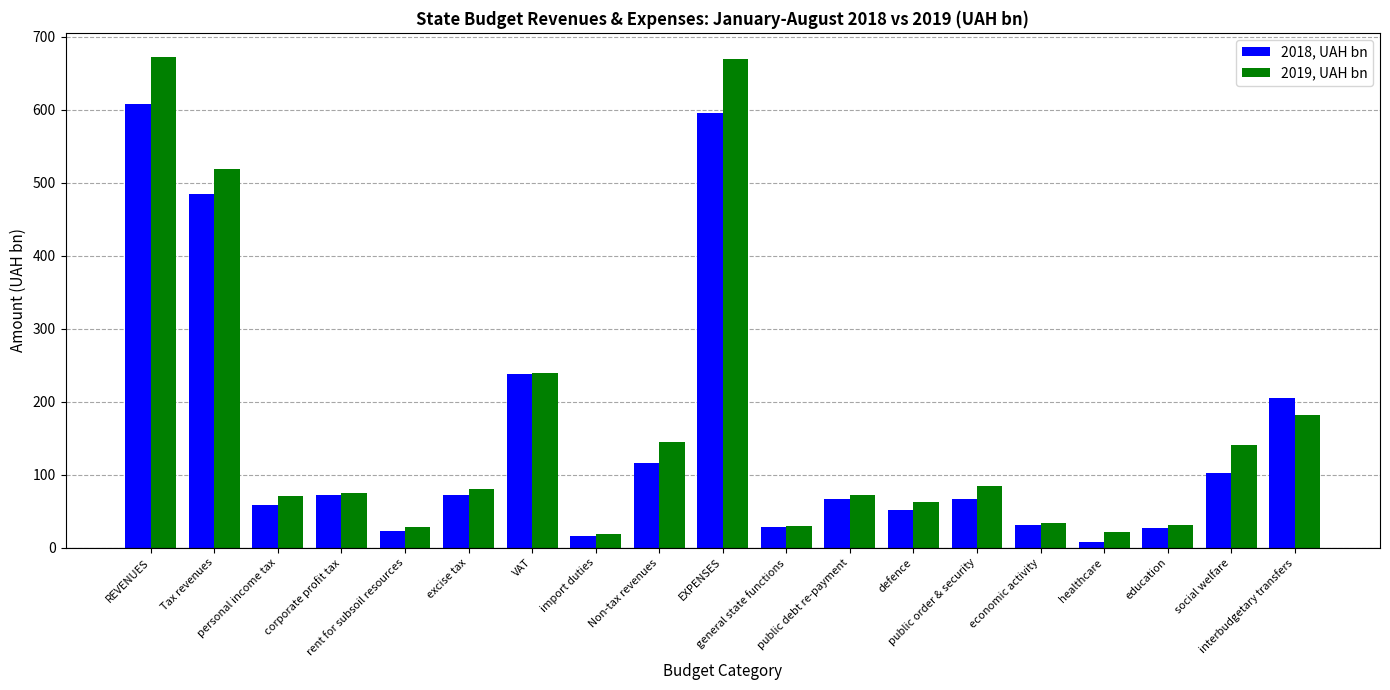

Rank the series by their average value, from lowest to highest.

2018, UAH bn, 2019, UAH bn